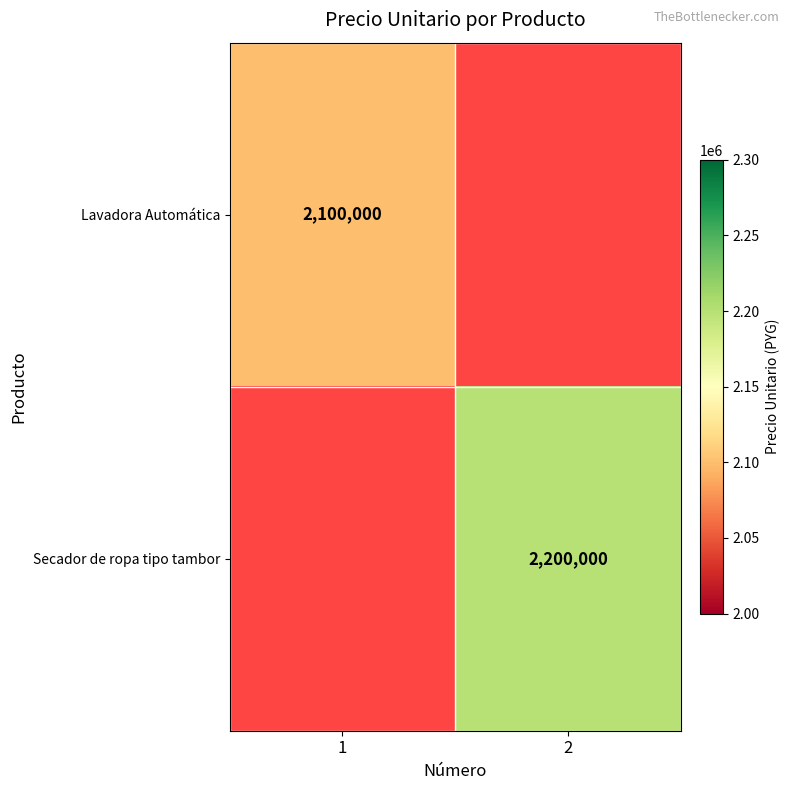

The value of Secador de ropa tipo tambor at 2 is 2200000. True or false?

True